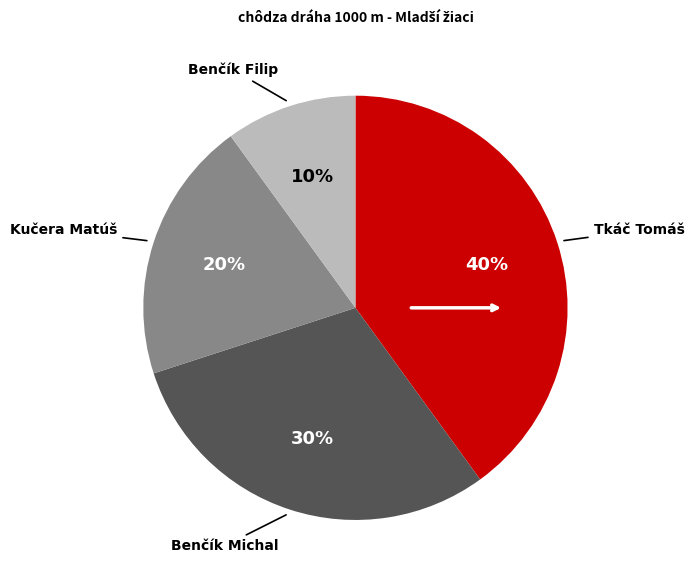

Does any single category account for the majority?

No